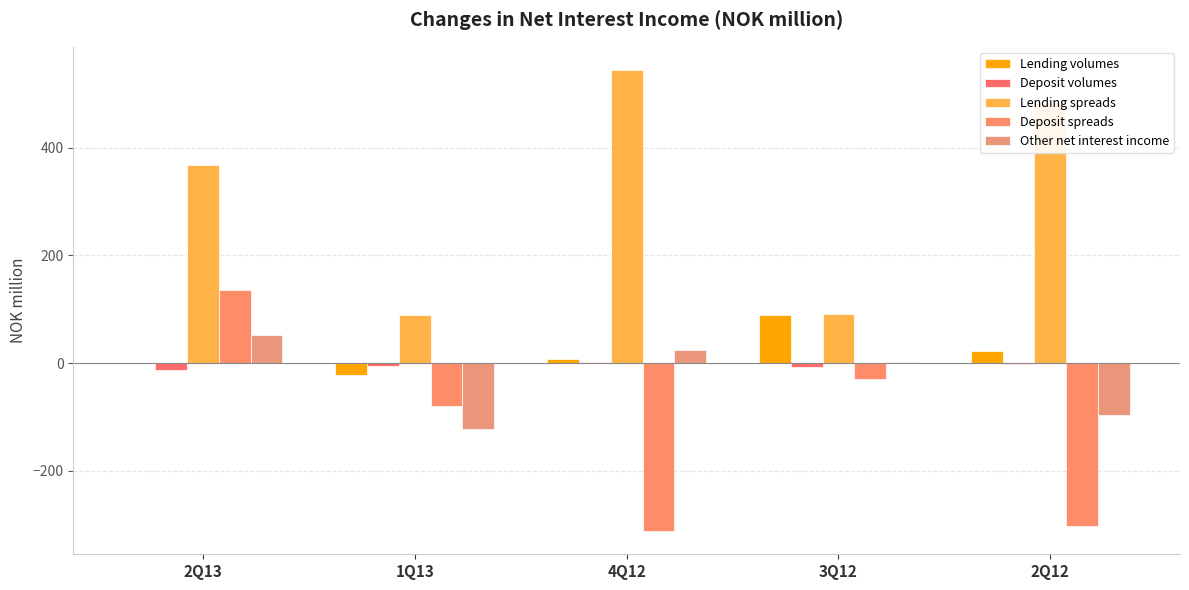

Reading left to right, list all the values displayed in this chart.

Lending volumes: 0.7	-21.9	7.6	90.0	23.0
Deposit volumes: -13.2	-5.3	1.7	-7.1	-1.8
Lending spreads: 368.5	89.6	544.2	92.2	482.8
Deposit spreads: 135.0	-80.0	-311.7	-28.6	-302.2
Other net interest income: 52.3	-122.2	24.3	1.7	-97.0